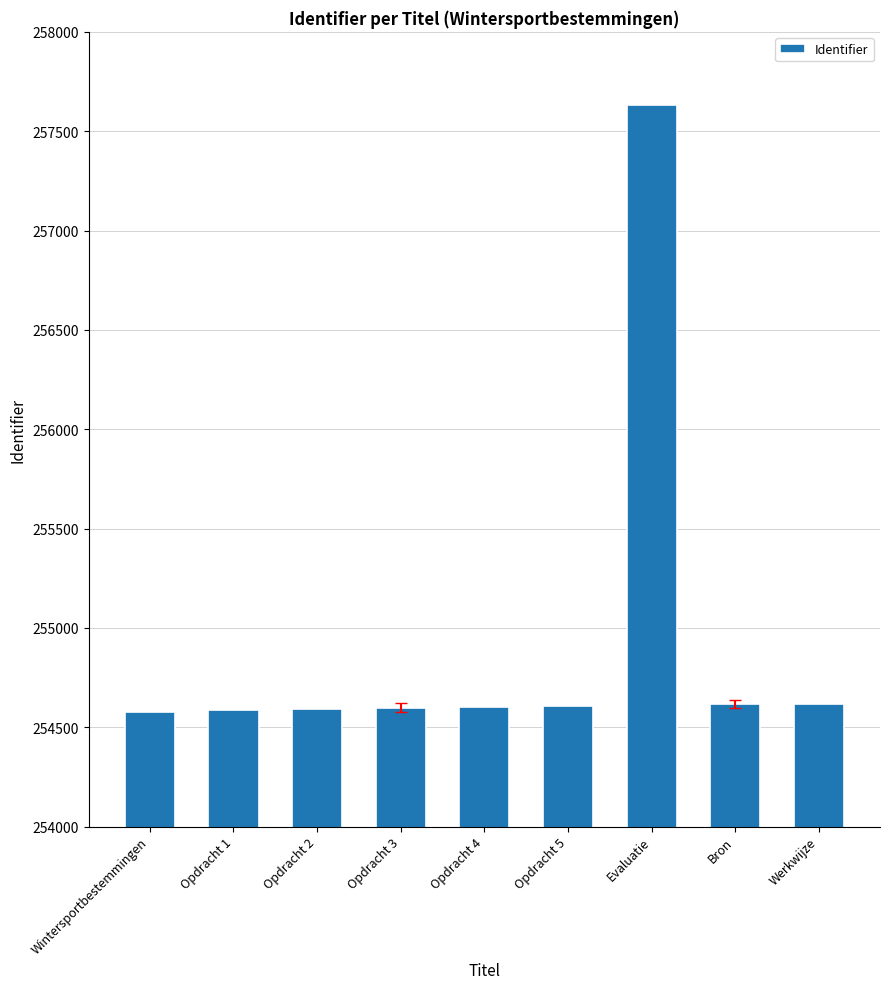

What is the ratio of the value at Opdracht 4 to the value at Bron?

1.0